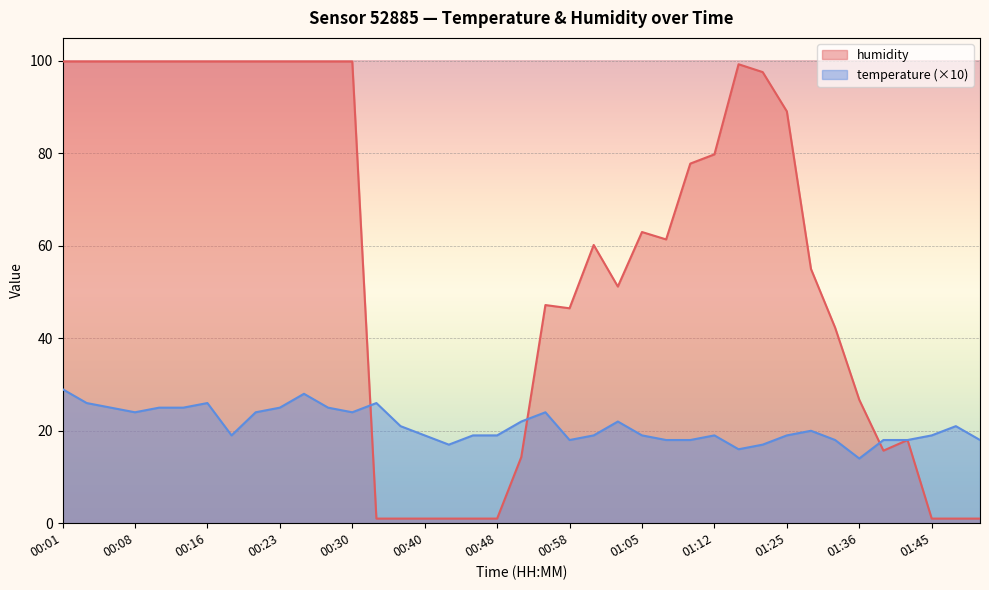

Reading left to right, extract all data points from this chart.

humidity: 99.9	99.9	99.9	99.9	99.9	99.9	99.9	99.9	99.9	99.9	99.9	99.9	99.9	1.0	1.0	1.0	1.0	1.0	1.0	14.3	47.2	46.5	60.2	51.2	63.0	61.4	77.8	79.8	99.3	97.6	89.1	55.0	42.3	26.7	15.7	18.0	1.0	1.0	1.0
temperature: 29.0	26.0	25.0	24.0	25.0	25.0	26.0	19.0	24.0	25.0	28.0	25.0	24.0	26.0	21.0	19.0	17.0	19.0	19.0	22.0	24.0	18.0	19.0	22.0	19.0	18.0	18.0	19.0	16.0	17.0	19.0	20.0	18.0	14.0	18.0	18.0	19.0	21.0	18.0